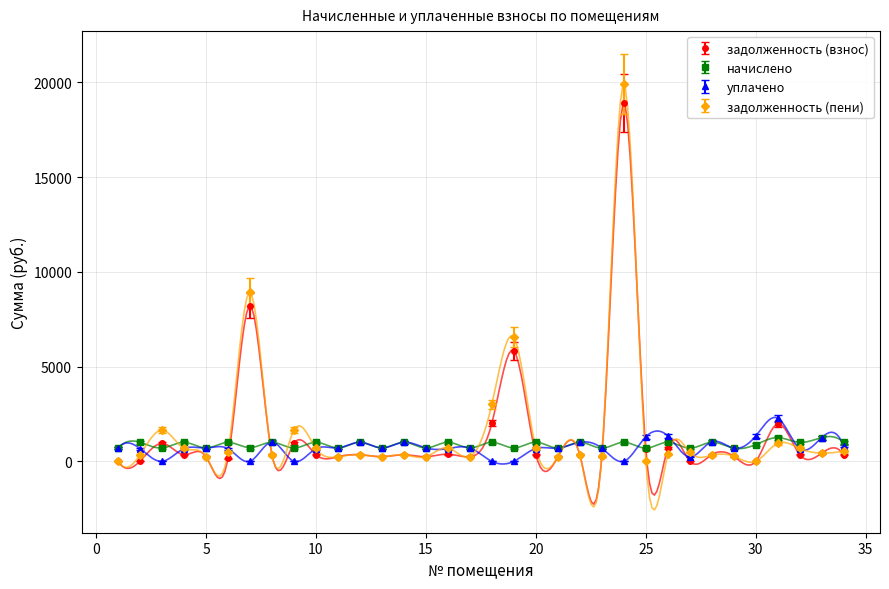

At which category does the chart reach its peak across all series?

24